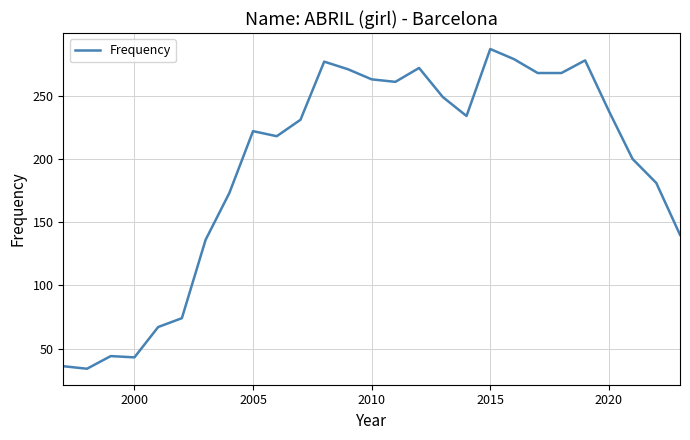

What is the maximum value shown in the chart?

287